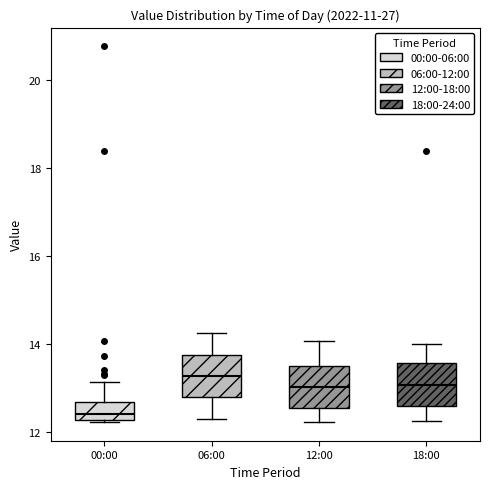

Reading left to right, transcribe this box plot: for each box, give where its median line is, the range the box spans, and where its two whiskers end, as read against the y-axis. The values are not printed on the chart, so give them approximately, as read against the axis.

00:00: median 12.4, box 12.2 to 12.6, whiskers 12.2 to 13.2
06:00: median 13.2, box 12.8 to 13.8, whiskers 12.4 to 14.2
12:00: median 13.0, box 12.6 to 13.6, whiskers 12.2 to 14.0
18:00: median 13.0, box 12.6 to 13.6, whiskers 12.2 to 14.0